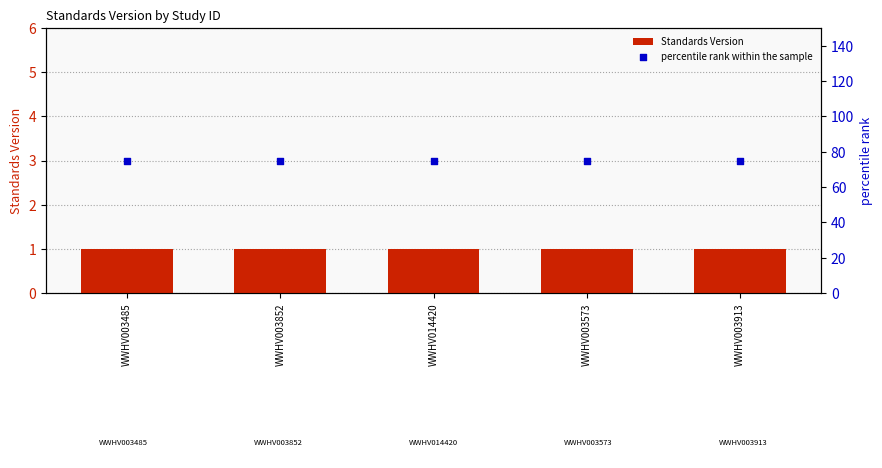

Which series has the largest Y range (max minus min)?

Standards Version